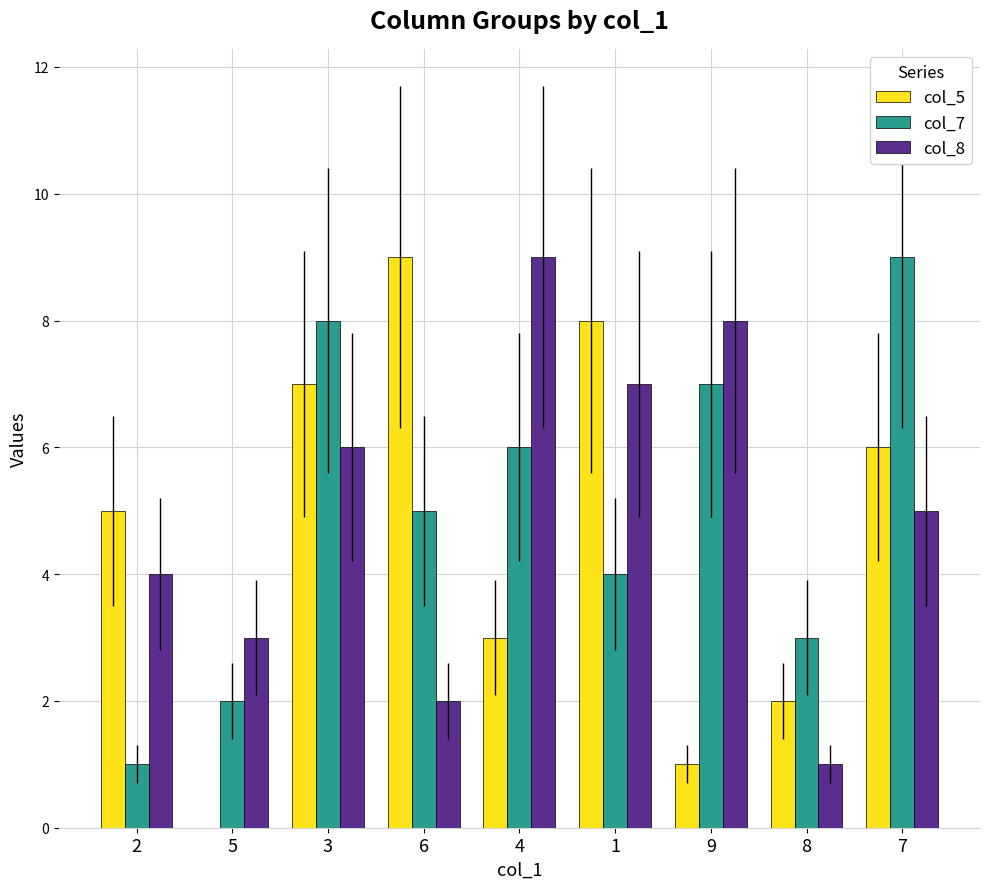

Which series changed the most between 2 and 7?

col_7